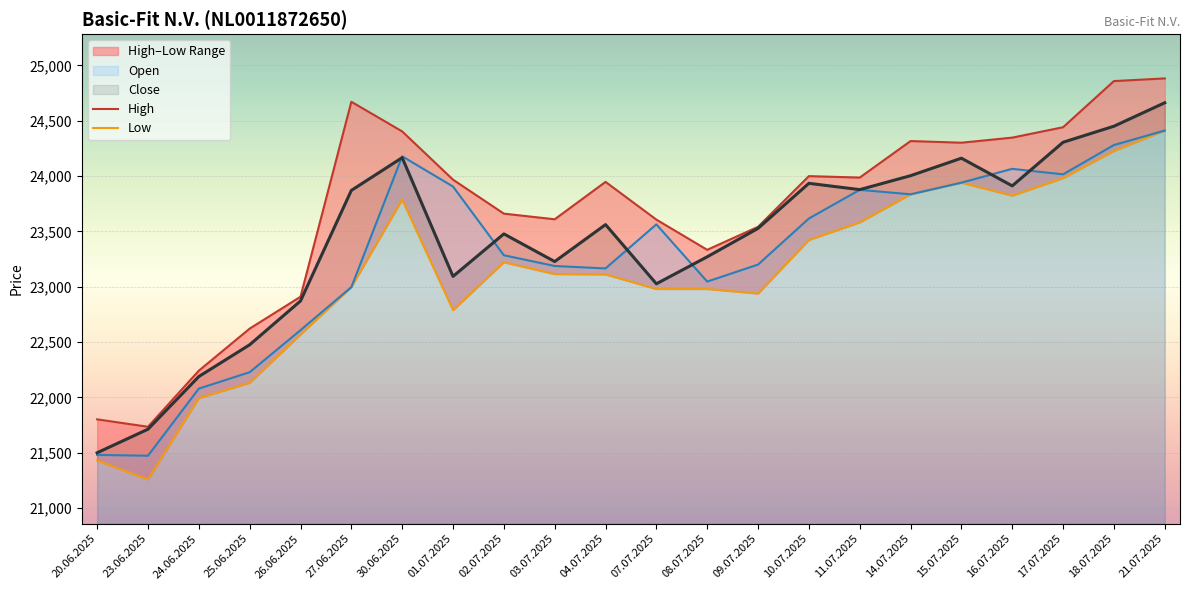

Reading right to left, list all the values displayed in this chart.

High: 21.07.2025=24882	18.07.2025=24858	17.07.2025=24441	16.07.2025=24347	15.07.2025=24301	14.07.2025=24316	11.07.2025=23986	10.07.2025=23999	09.07.2025=23541	08.07.2025=23333	07.07.2025=23606	04.07.2025=23947	03.07.2025=23609	02.07.2025=23660	01.07.2025=23967	30.06.2025=24403	27.06.2025=24671	26.06.2025=22909	25.06.2025=22621	24.06.2025=22241	23.06.2025=21734	20.06.2025=21801
Low: 21.07.2025=24411	18.07.2025=24227	17.07.2025=23981	16.07.2025=23823	15.07.2025=23940	14.07.2025=23835	11.07.2025=23581	10.07.2025=23422	09.07.2025=22938	08.07.2025=22979	07.07.2025=22979	04.07.2025=23111	03.07.2025=23114	02.07.2025=23221	01.07.2025=22788	30.06.2025=23788	27.06.2025=22996	26.06.2025=22568	25.06.2025=22131	24.06.2025=21993	23.06.2025=21258	20.06.2025=21429
Open: 21.07.2025=24411	18.07.2025=24280	17.07.2025=24015	16.07.2025=24065	15.07.2025=23940	14.07.2025=23835	11.07.2025=23875	10.07.2025=23616	09.07.2025=23200	08.07.2025=23046	07.07.2025=23563	04.07.2025=23165	03.07.2025=23187	02.07.2025=23284	01.07.2025=23905	30.06.2025=24178	27.06.2025=22996	26.06.2025=22607	25.06.2025=22227	24.06.2025=22079	23.06.2025=21472	20.06.2025=21480
Close: 21.07.2025=24662	18.07.2025=24450	17.07.2025=24305	16.07.2025=23911	15.07.2025=24161	14.07.2025=24003	11.07.2025=23877	10.07.2025=23934	09.07.2025=23527	08.07.2025=23270	07.07.2025=23026	04.07.2025=23561	03.07.2025=23227	02.07.2025=23477	01.07.2025=23093	30.06.2025=24166	27.06.2025=23870	26.06.2025=22871	25.06.2025=22475	24.06.2025=22188	23.06.2025=21712	20.06.2025=21499